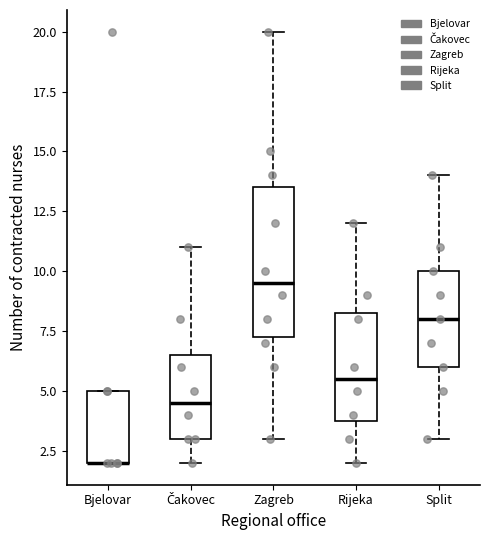

Where is the lower edge of the box for Split on the y-axis? The values are not printed on the chart, so give them approximately, as read against the axis.

6.0